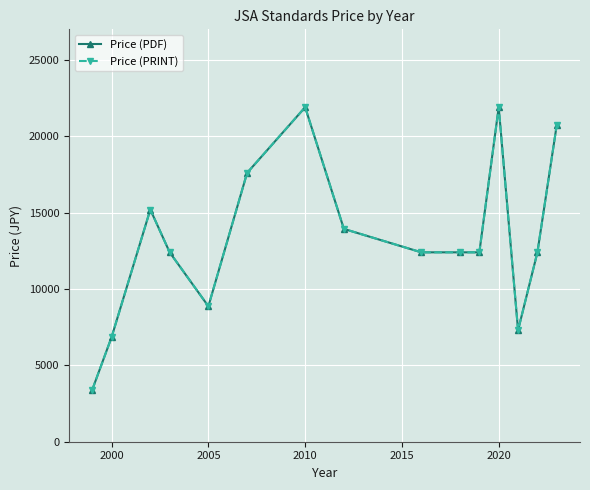

Which series has the largest range (max minus min)?

Price (PDF)